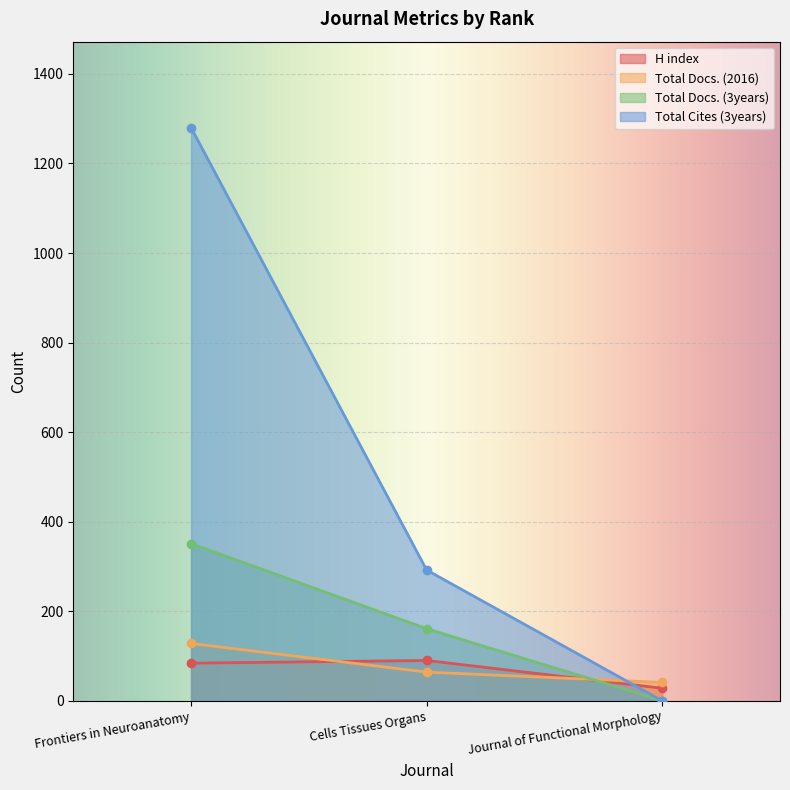

List the series in order of their peak value, highest first.

Total Cites (3years), Total Docs. (3years), Total Docs. (2016), H index